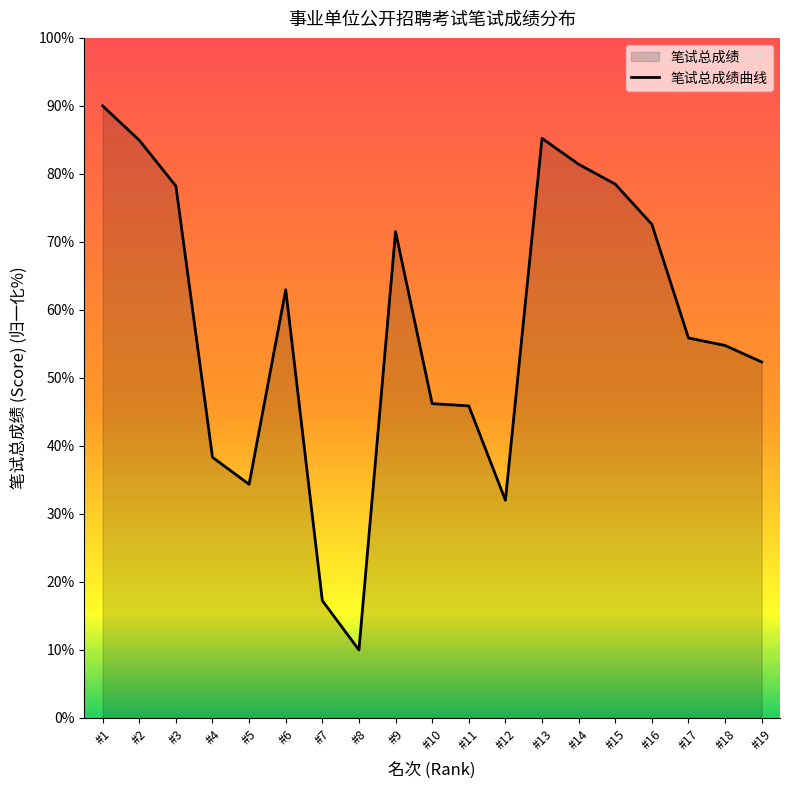

The value at #15 is 78.5. True or false?

True